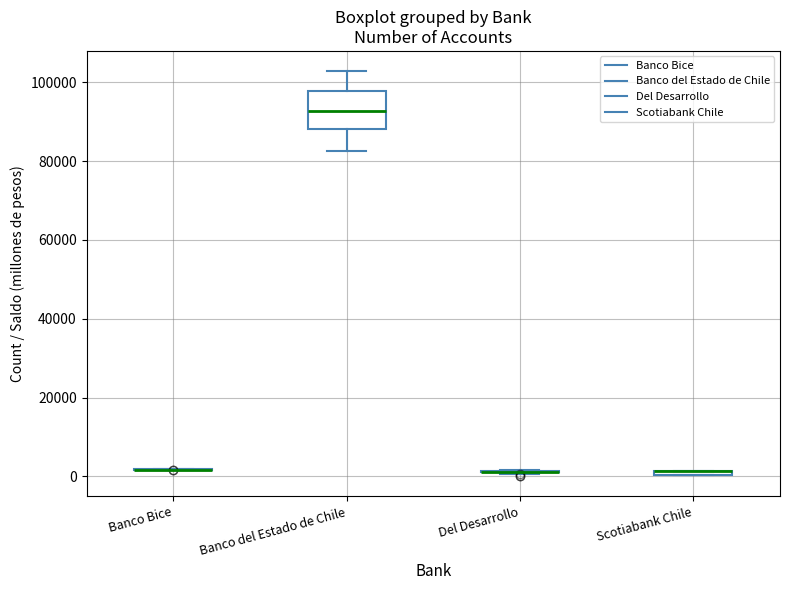

Comparing the boxes themselves (not the whiskers), which one is the tallest?

Banco del Estado de Chile